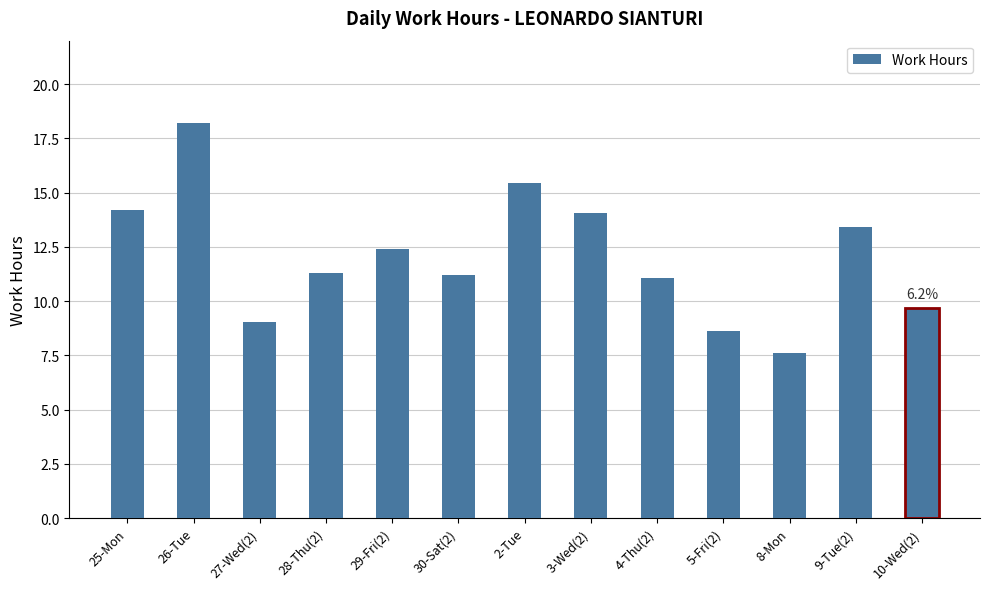

Approximately how many times larger is the value at 27-Wed(2) compared to 30-Sat(2)?

0.8